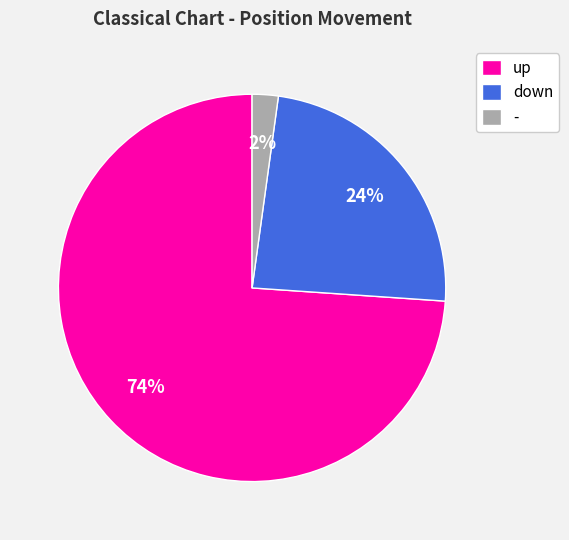

To the nearest percent, what is the difference between the largest and smallest slice percentages?

72%